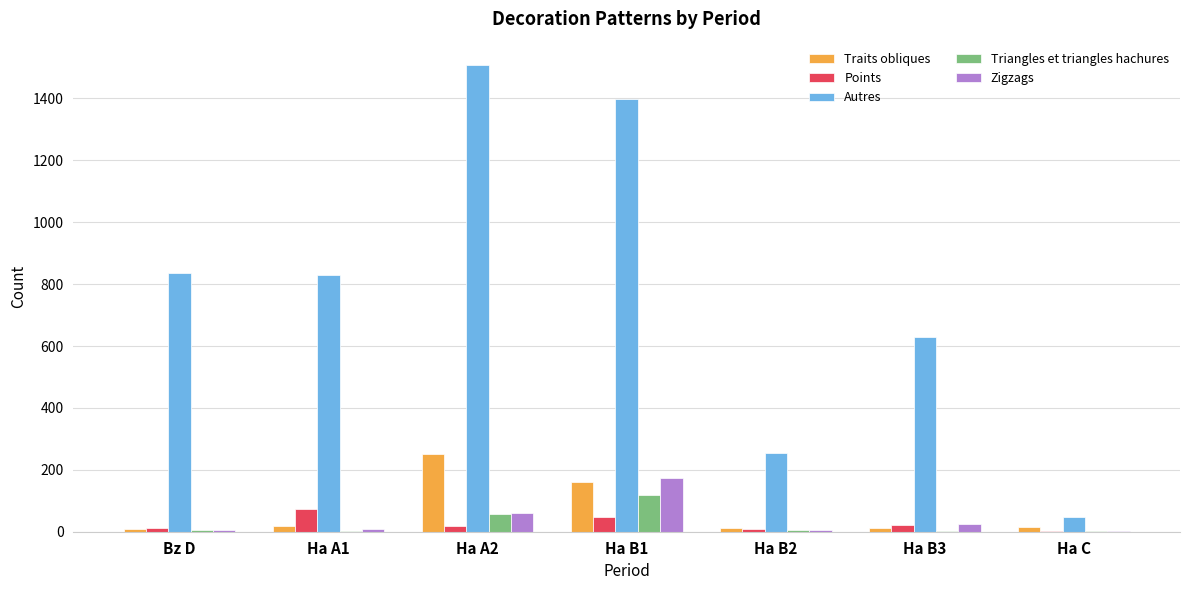

What is the sum of all Triangles et triangles hachures values?

195